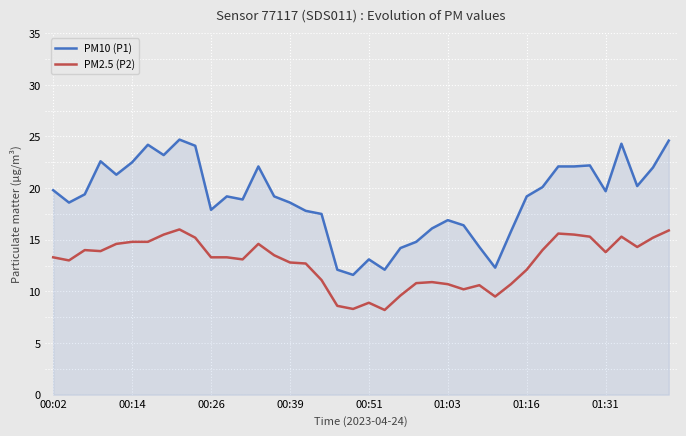

True or false: PM10 (P1) and PM2.5 (P2) cross at least once.

False